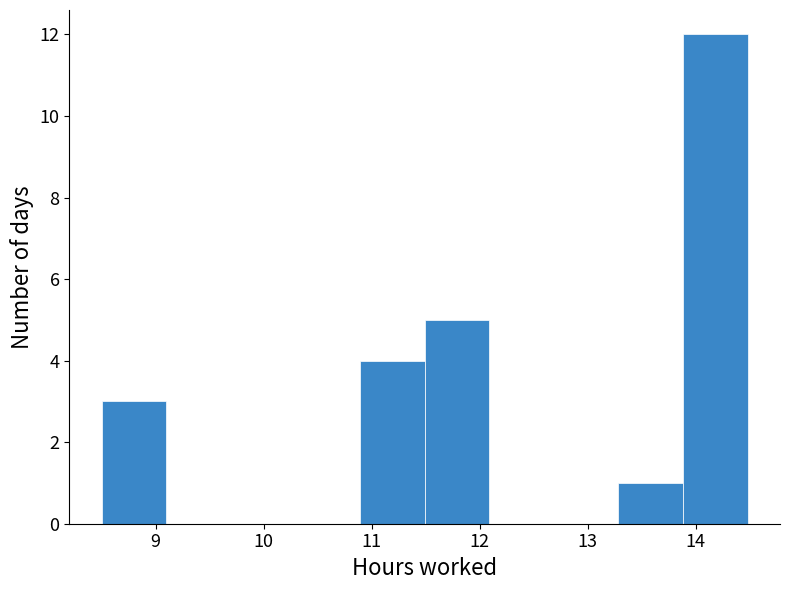

Reading left to right, list every bar in this chart as the range it spans on the x-axis followed by its height. Neither the bar edges nor the heights are printed on the chart, so give them approximately, as read against the axes.

8.5 to 9.1: 3
9.1 to 9.7: 0
9.7 to 10.3: 0
10.3 to 10.9: 0
10.9 to 11.5: 4
11.5 to 12.1: 5
12.1 to 12.7: 0
12.7 to 13.3: 0
13.3 to 13.9: 1
13.9 to 14.5: 12